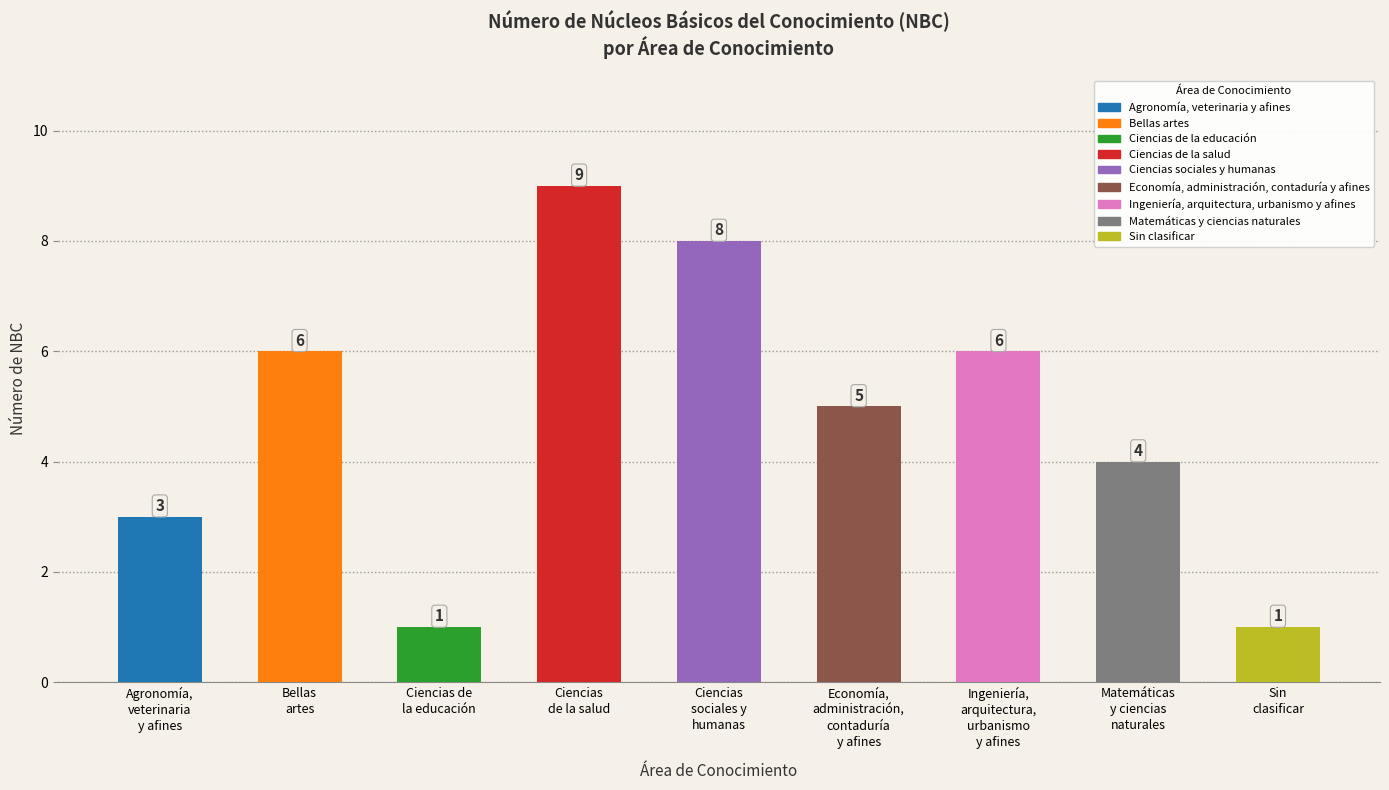

Where is the data nearest to the value 5?

Economía,
administración,
contaduría
y afines